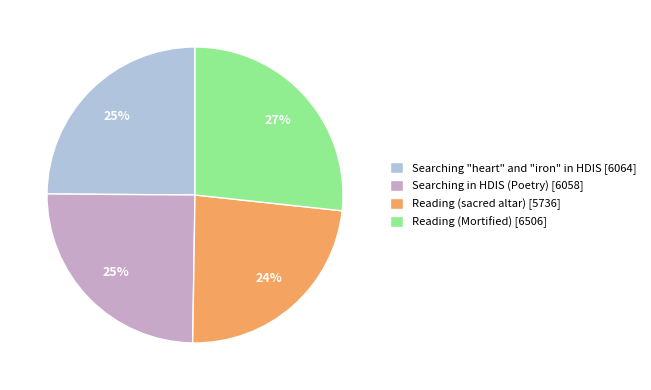

Is it true that Reading (Mortified) [6506] is 39% of the pie?

False